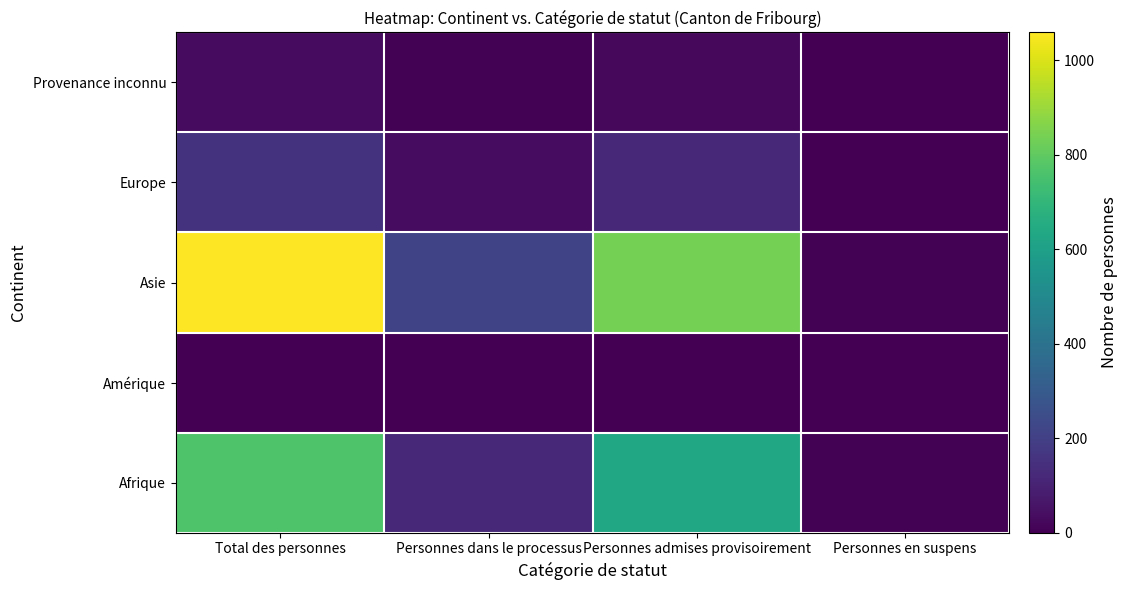

Reading left to right, transcribe all the data shown in this chart.

Afrique: Total des personnes=767	Personnes dans le processus=124	Personnes admises provisoirement=637	Personnes en suspens=6
Amérique: Total des personnes=4	Personnes dans le processus=2	Personnes admises provisoirement=2	Personnes en suspens=0
Asie: Total des personnes=1059	Personnes dans le processus=217	Personnes admises provisoirement=837	Personnes en suspens=5
Europe: Total des personnes=156	Personnes dans le processus=35	Personnes admises provisoirement=121	Personnes en suspens=0
Provenance inconnu: Total des personnes=29	Personnes dans le processus=6	Personnes admises provisoirement=23	Personnes en suspens=0